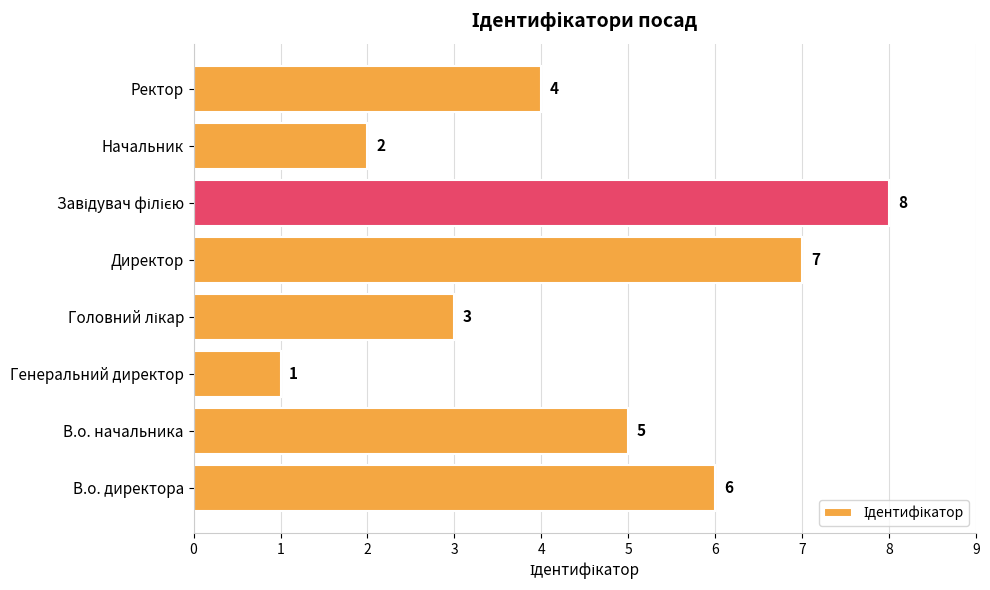

What is the greatest value displayed?

8